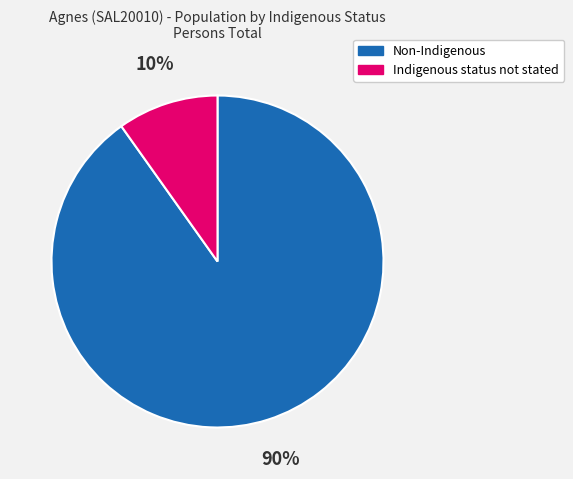

The Indigenous status not stated slice represents 10% of the pie. True or false?

True